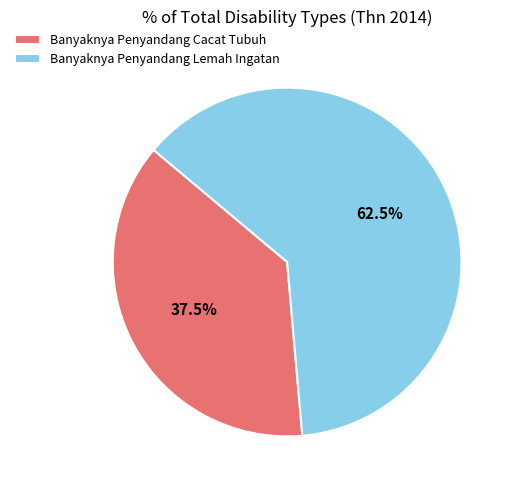

Approximately how many times larger is the value at Banyaknya Penyandang Cacat Tubuh compared to Banyaknya Penyandang Lemah Ingatan?

0.6